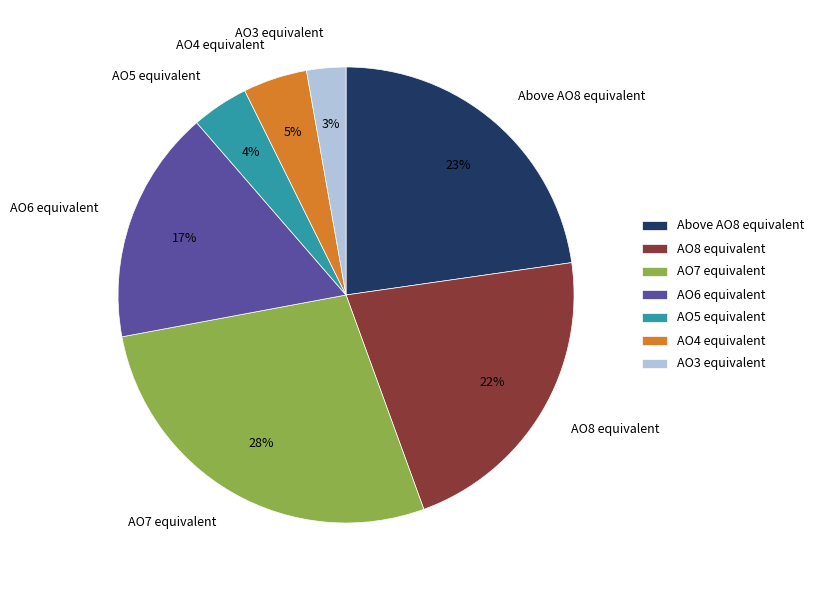

Which category has the smallest portion of the pie?

AO3 equivalent